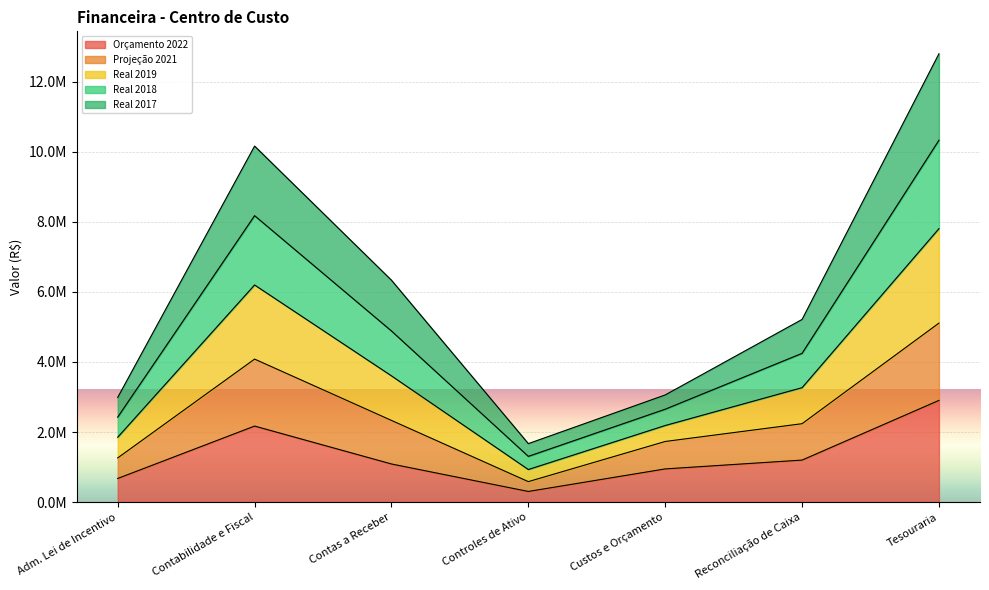

What is the label of the 3rd point from the left?

Contas a Receber